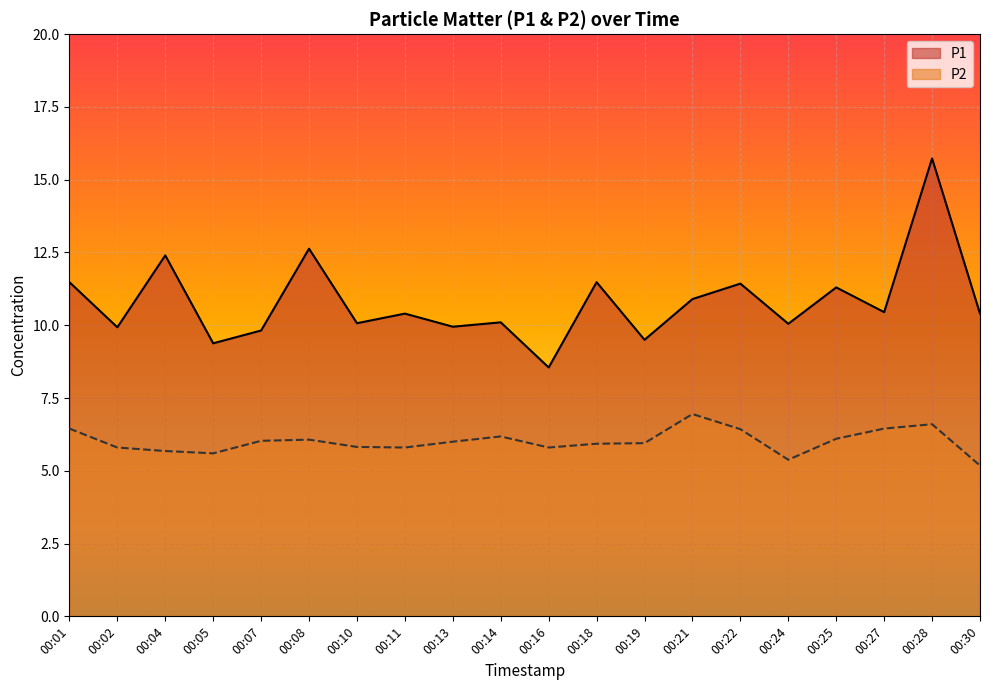

Rank the series by their average value, from highest to lowest.

P1, P2